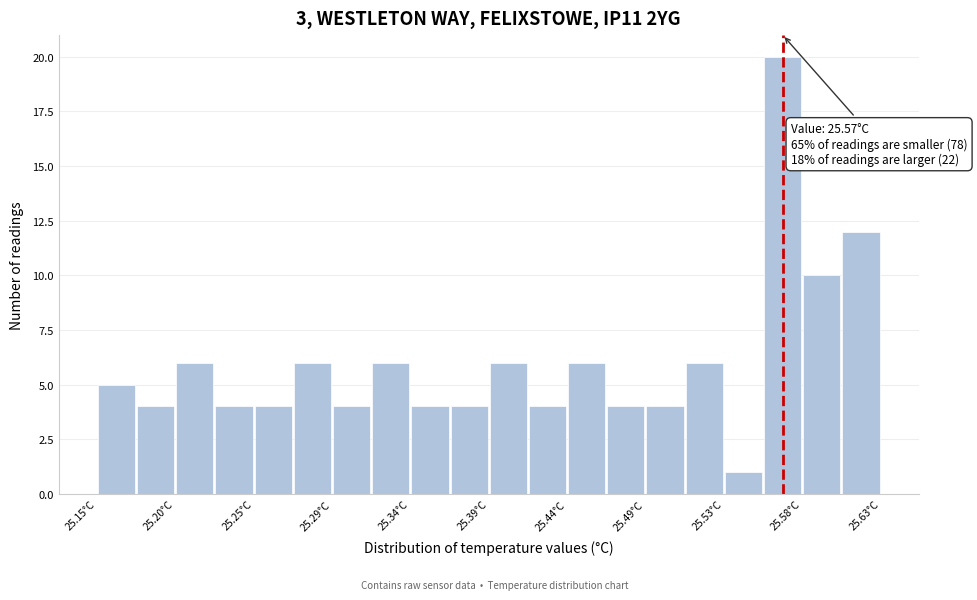

Over which range of the x-axis is the bar tallest?

25.558 to 25.582